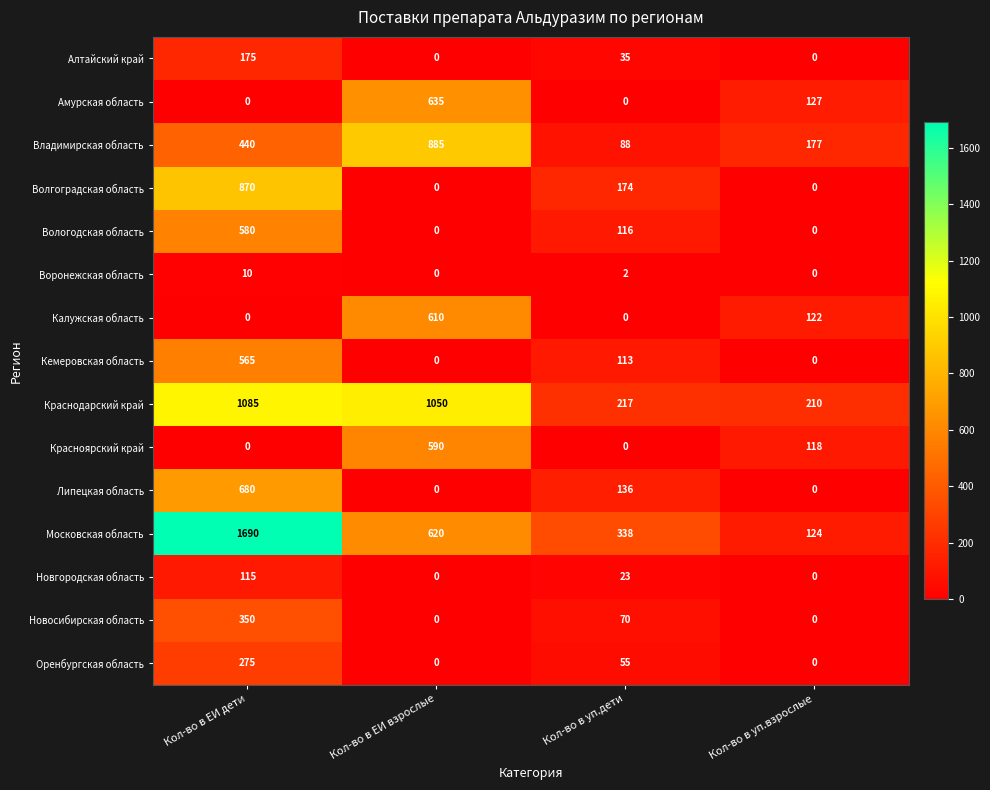

What is the average value of the Волгоградская область series?

261